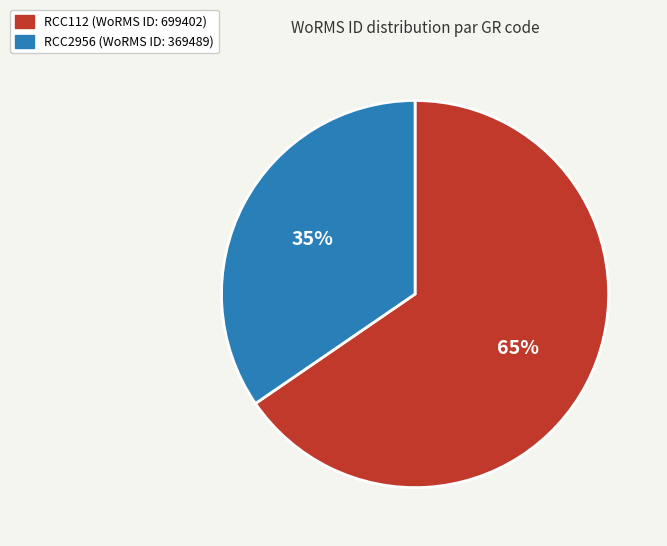

How many slices are in this pie chart?

2